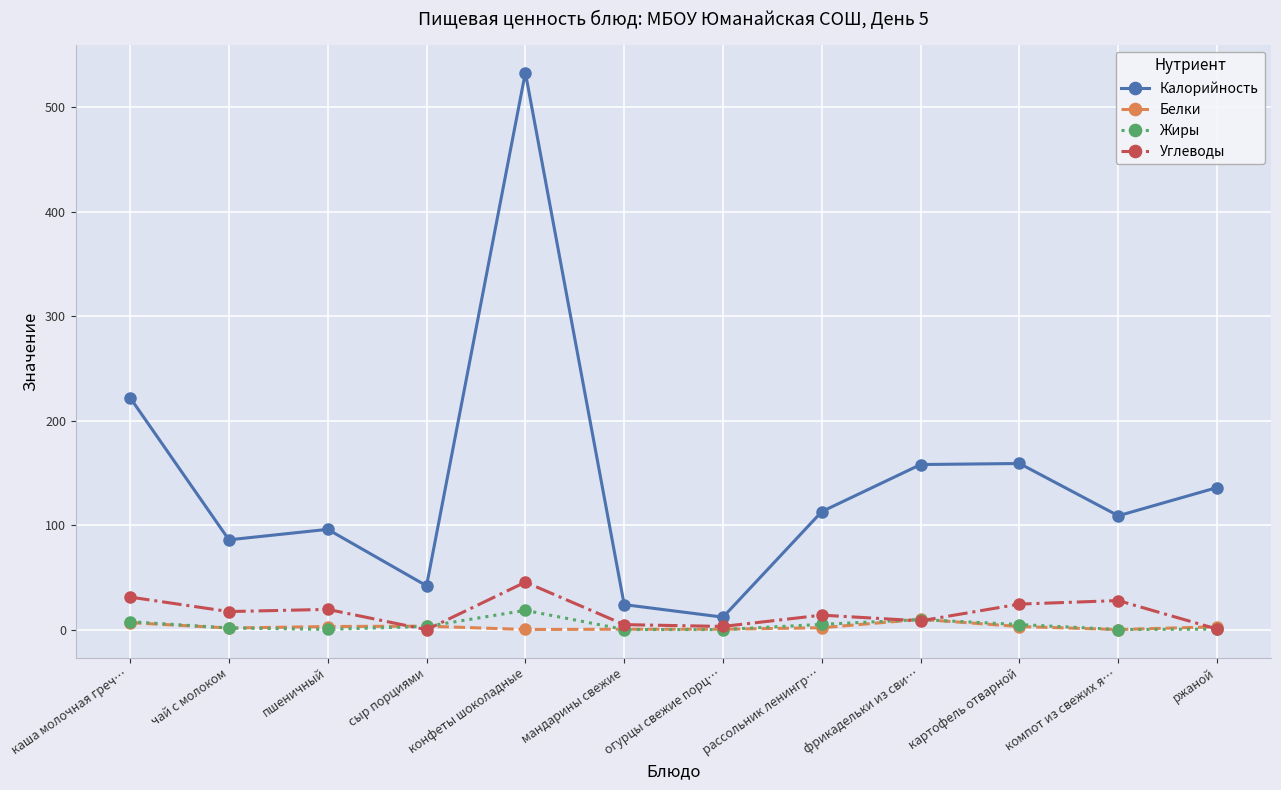

Is it true that Углеводы equals 0.0 at сыр порциями?

True